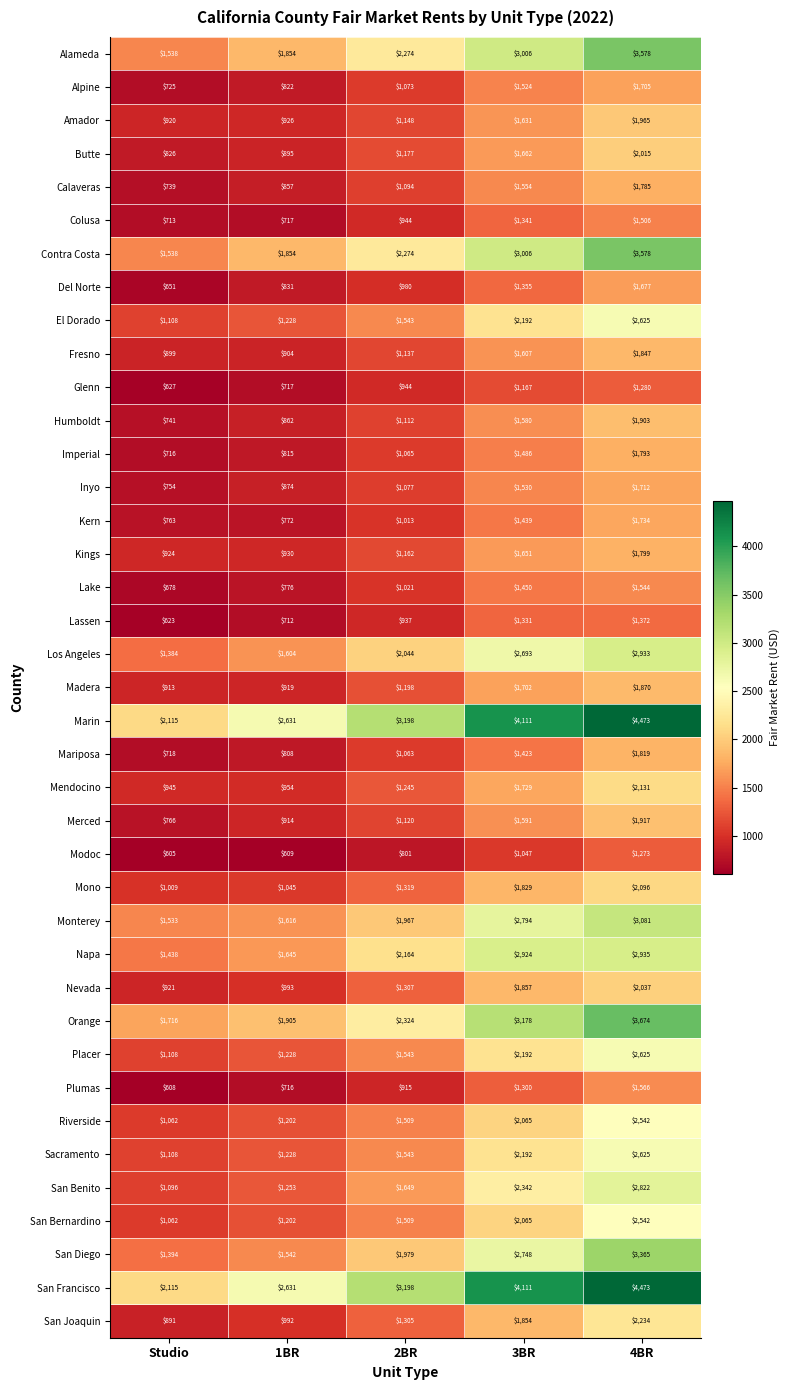

What is the sum of the Kings values at 4BR and 2BR?

2961